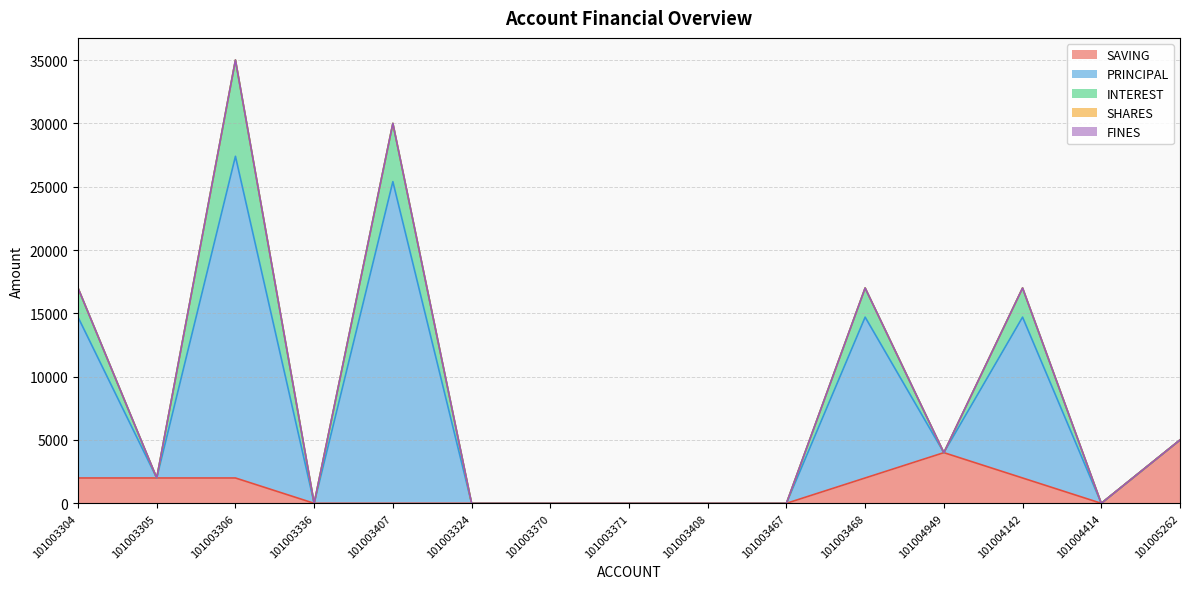

How many values in the INTEREST series exceed 0?

5